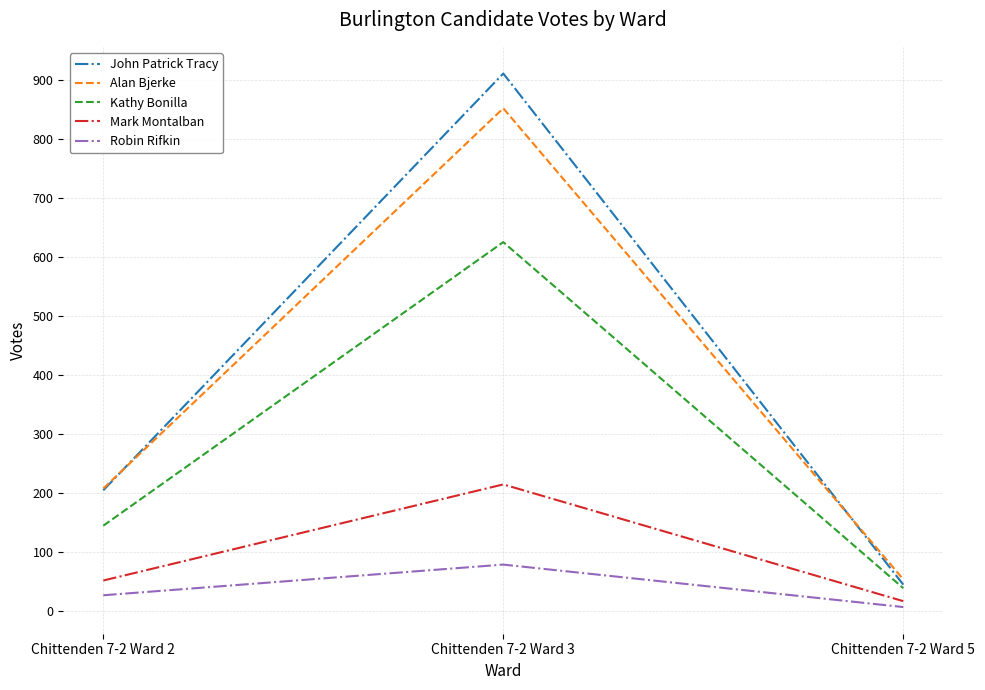

Which category has the highest value in the John Patrick Tracy series?

Chittenden 7-2 Ward 3